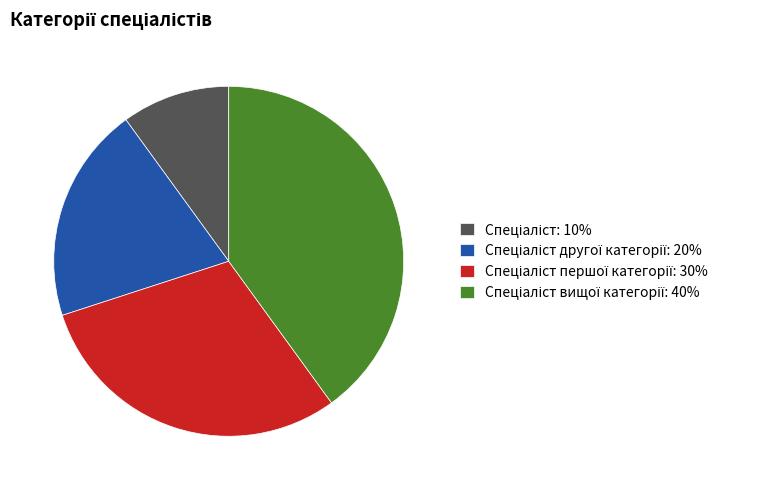

Is there a majority slice in this chart?

No